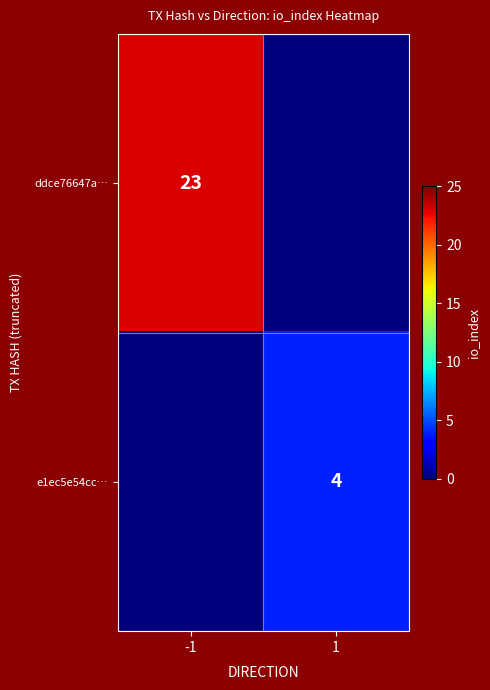

The value of ddce76647a… at -1 is 15. True or false?

False